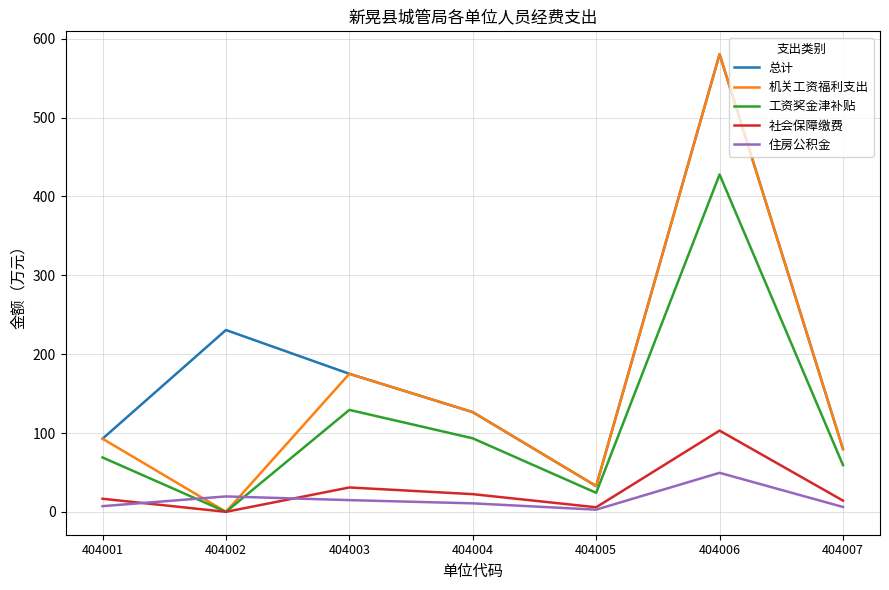

True or false: 机关工资福利支出 has a value of 74.6 at 404004.

False